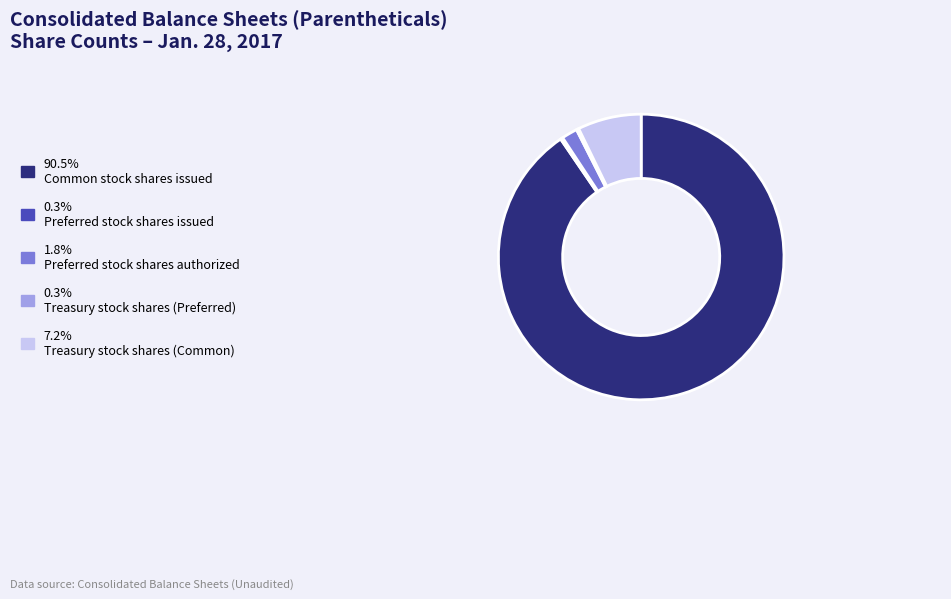

Does 90.5% Common stock shares issued represent more than half of the total?

Yes